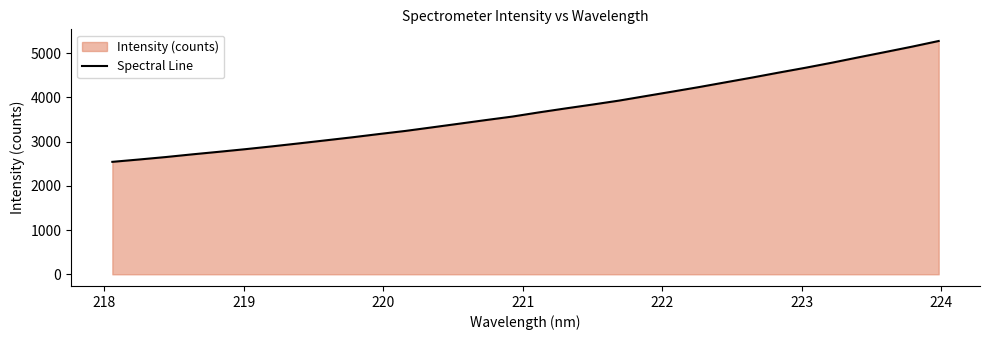

What is the maximum value shown in the chart?

5277.5